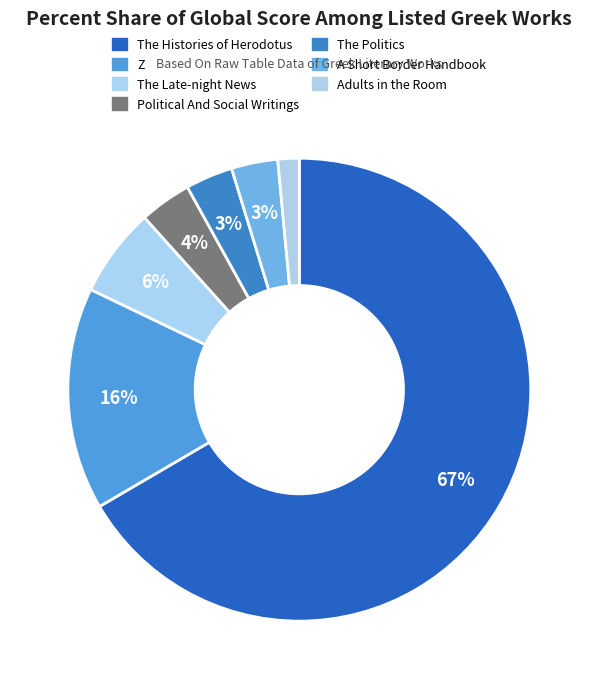

Which slice is the smallest?

Adults in the Room